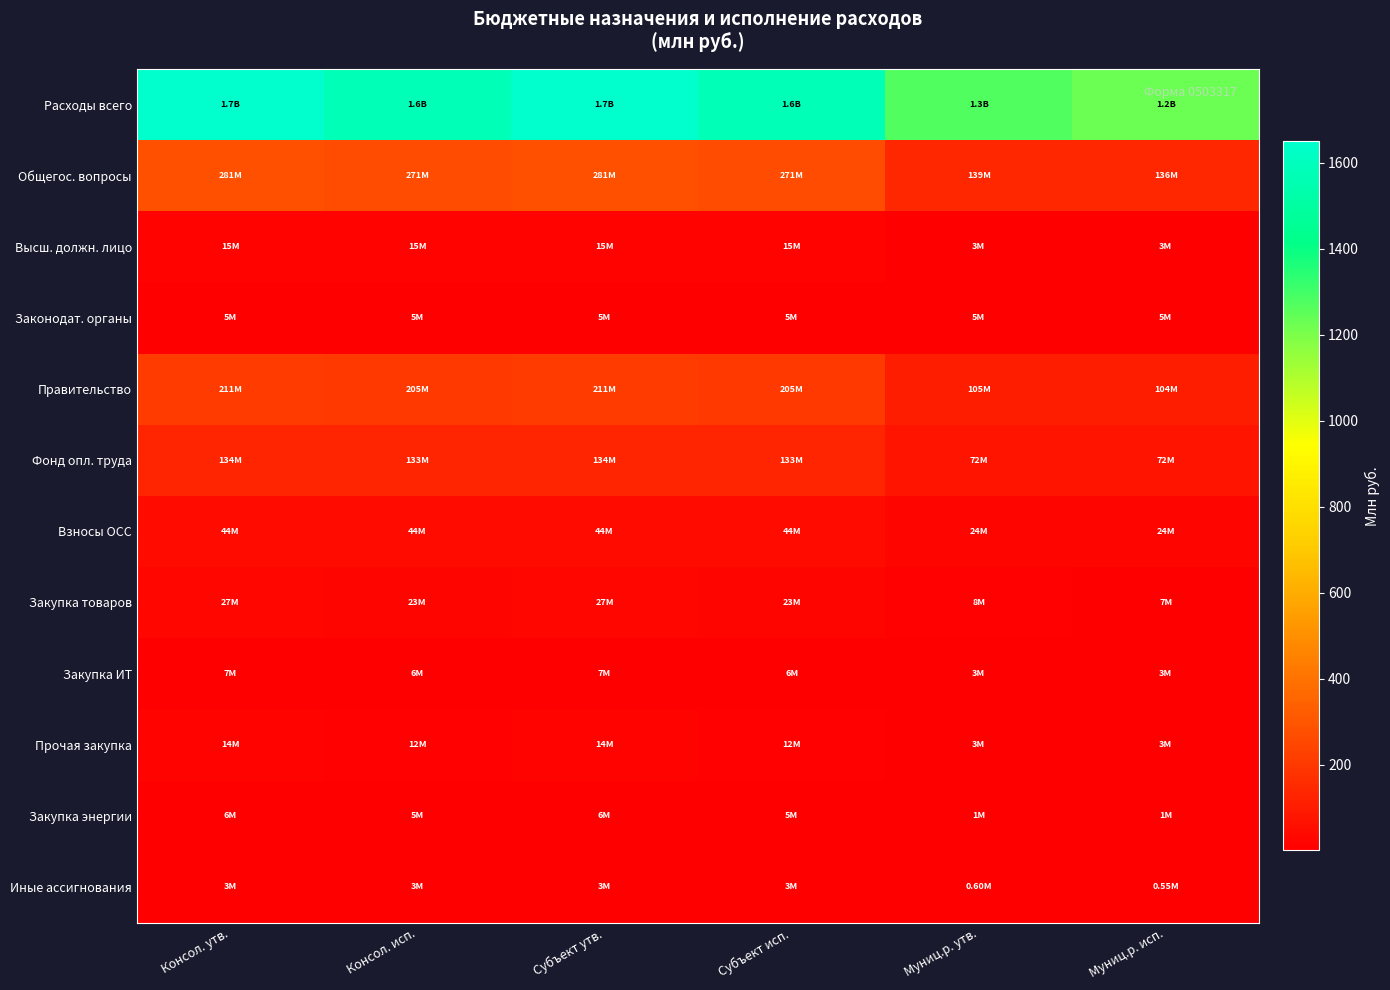

Count the number of categories in the chart.

6